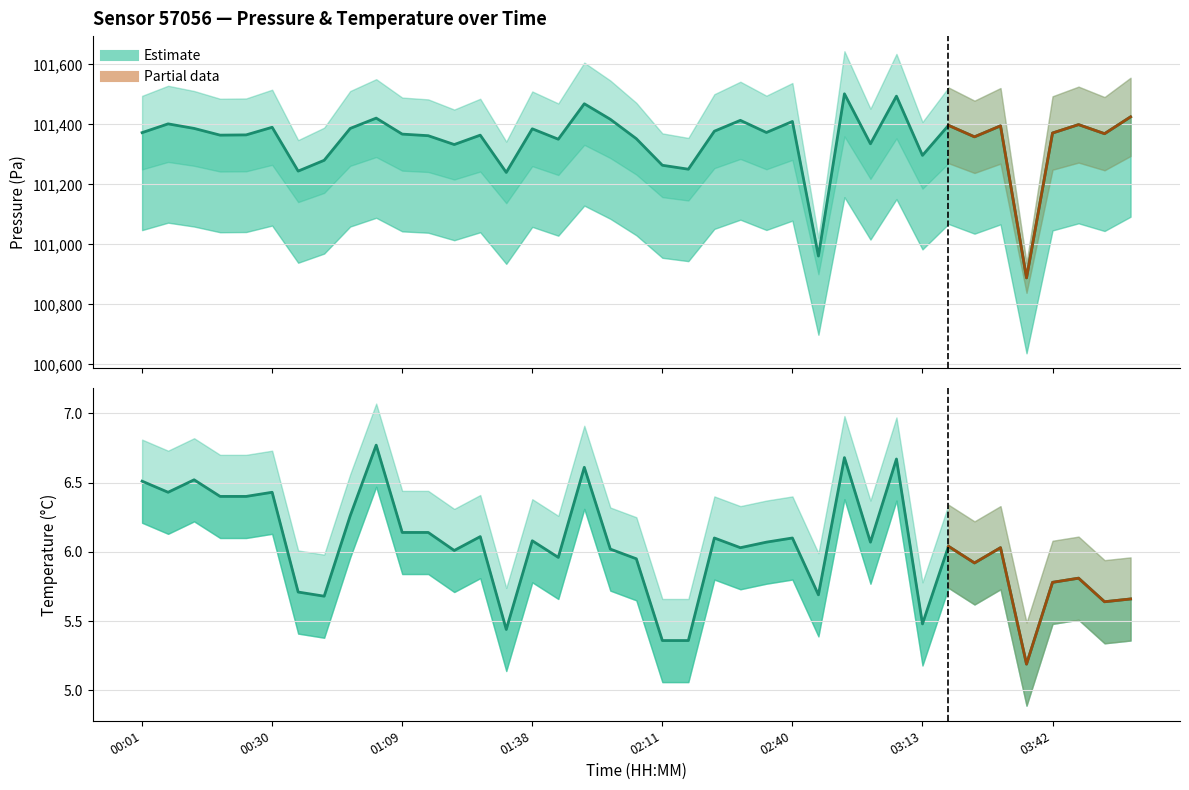

List the series in order of their overall mean, highest first.

pressure, temperature